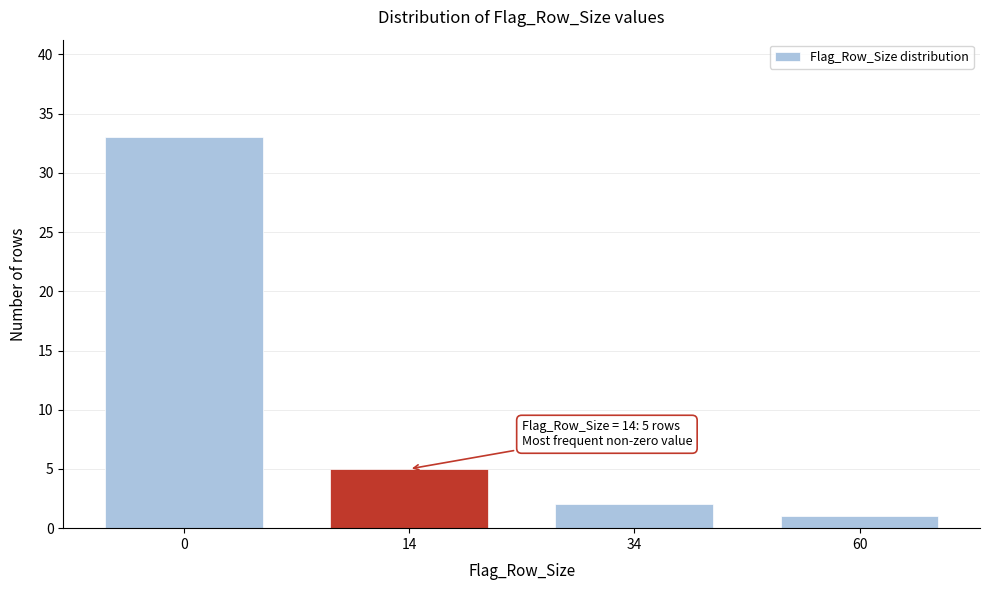

Reading left to right, extract all data points from this chart.

33	5	2	1